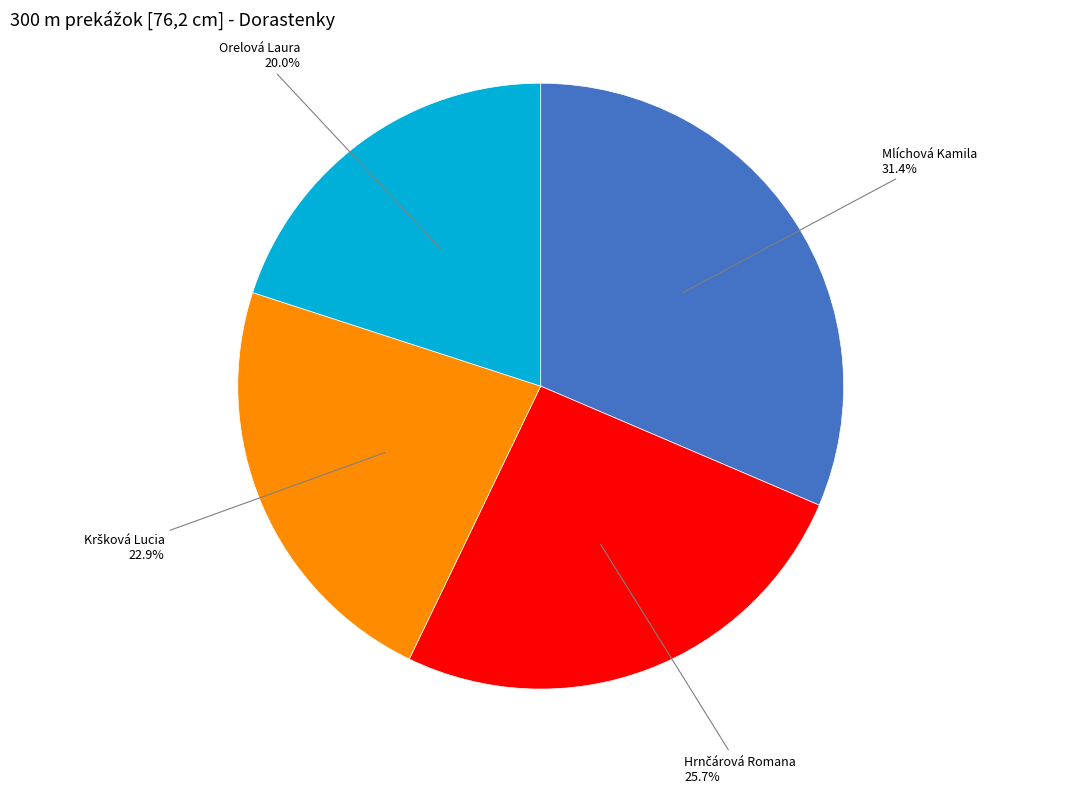

Is there any slice that represents more than half of the pie?

No